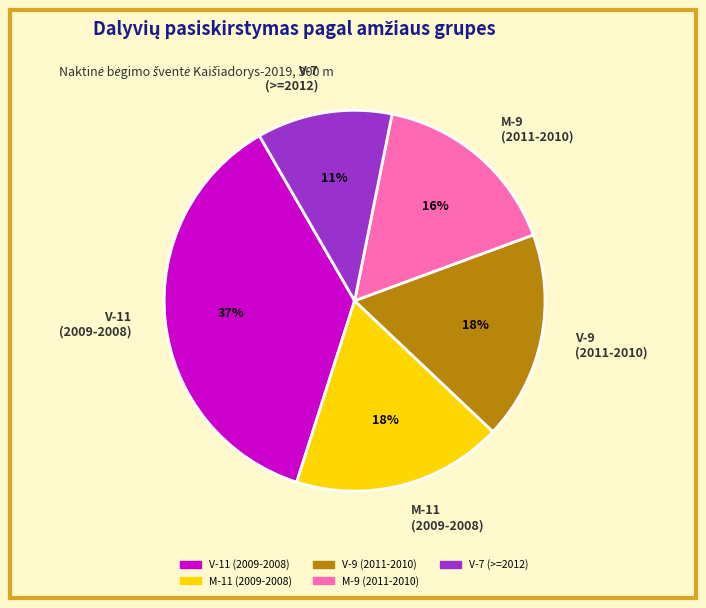

The V-7 (>=2012) slice represents 17% of the pie. True or false?

False